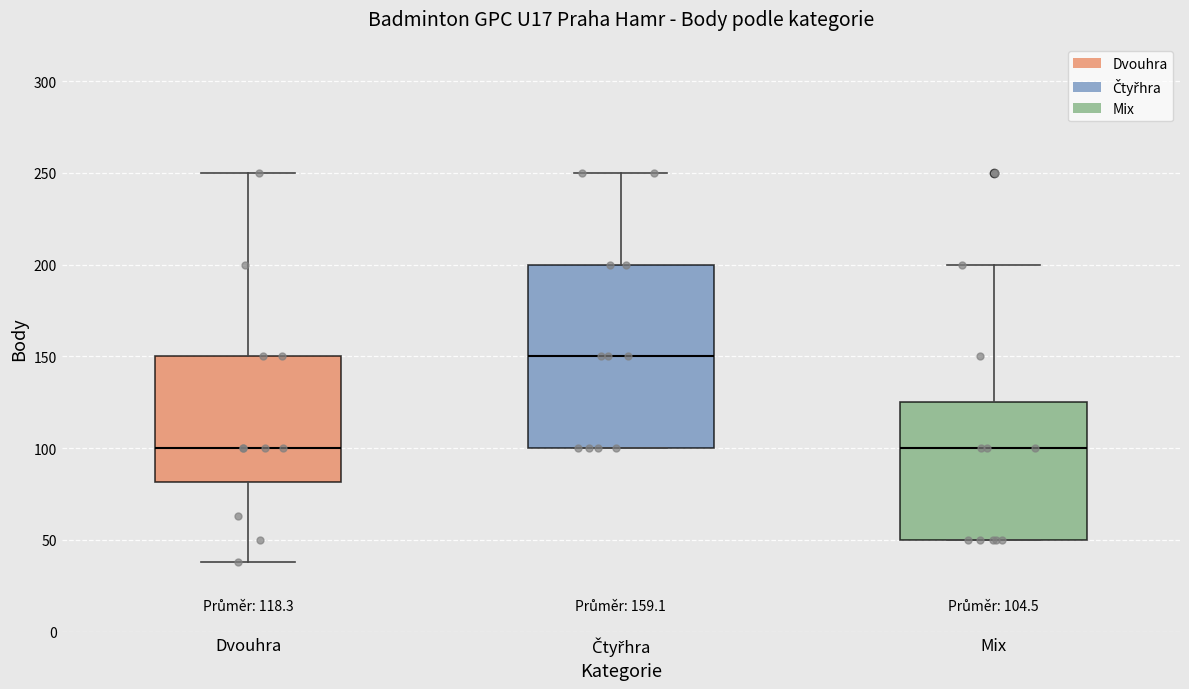

Which box is the tallest, from its lower edge to its upper edge?

Čtyřhra